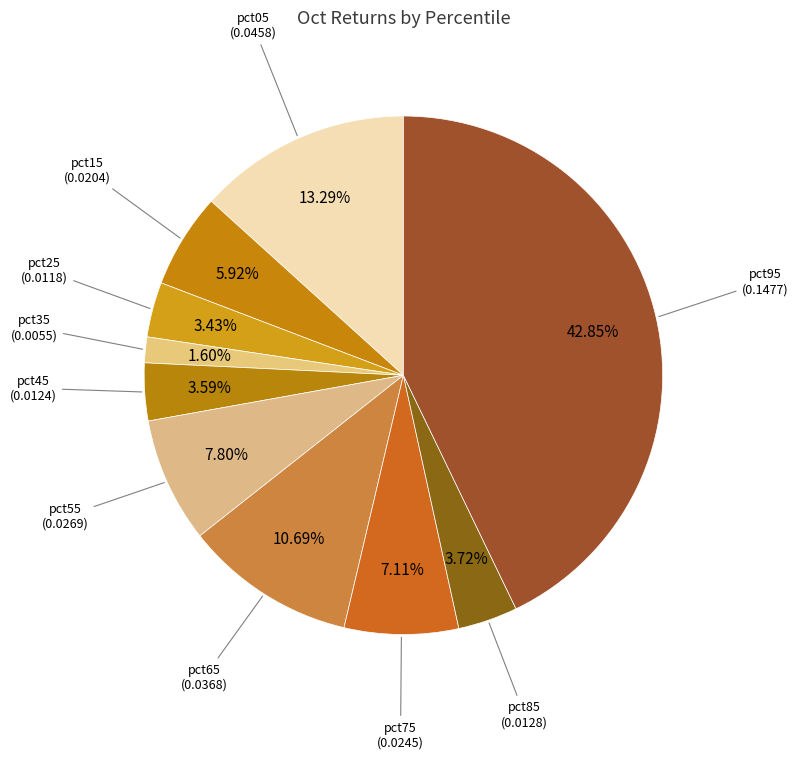

To the nearest percent, what is the average slice percentage?

10%